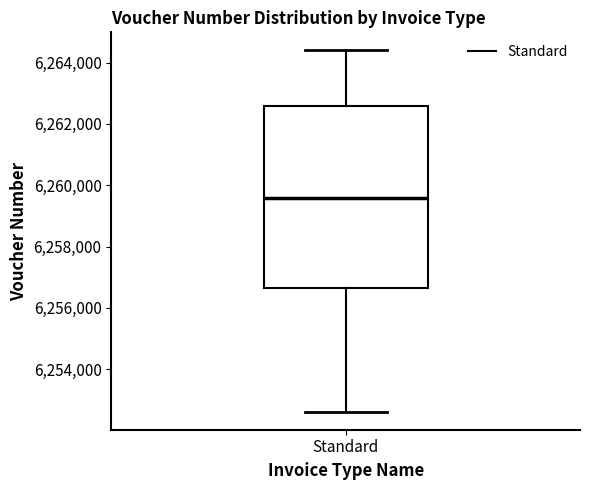

Read this box plot against the y-axis: the position of the median line, the range covered by the box, and the ends of both whiskers. The values are not printed on the chart, so give them approximately, as read against the axis.

median 6259600, box 6256600 to 6262600, whiskers 6252600 to 6264400